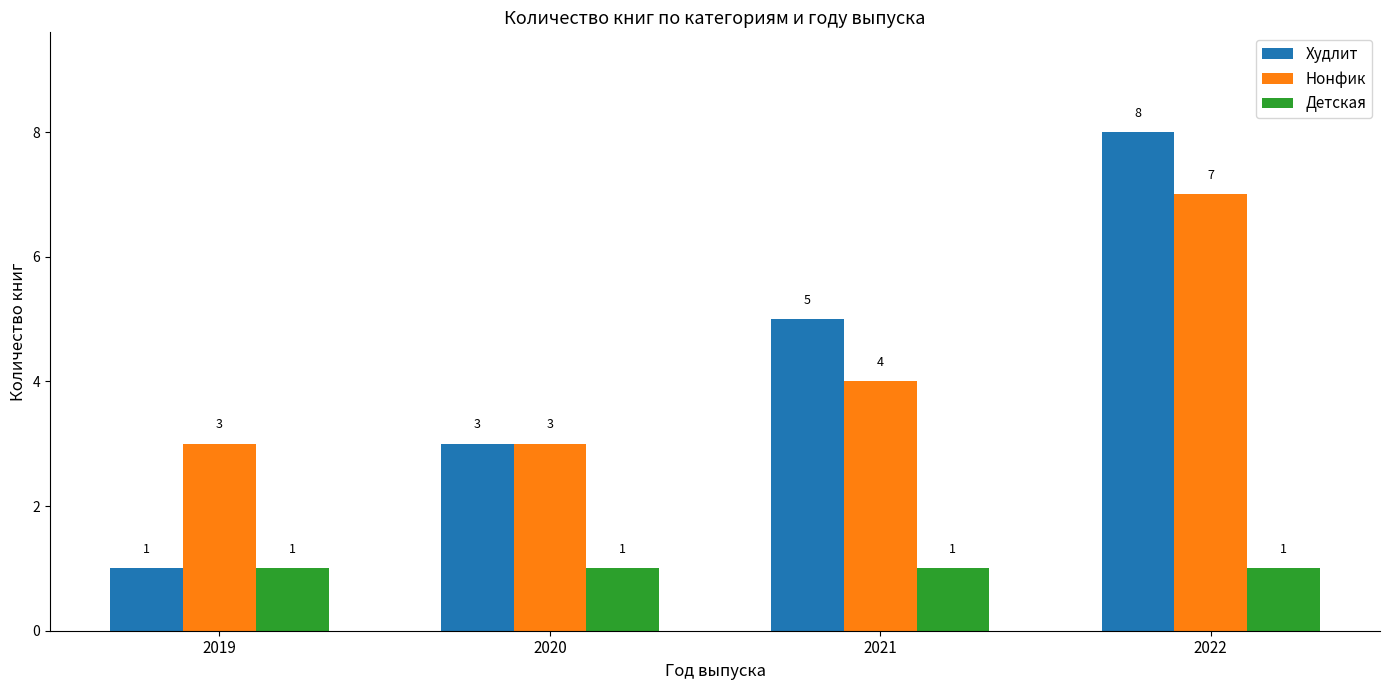

What is the value of the Худлит bar at the 3rd from the left?

5